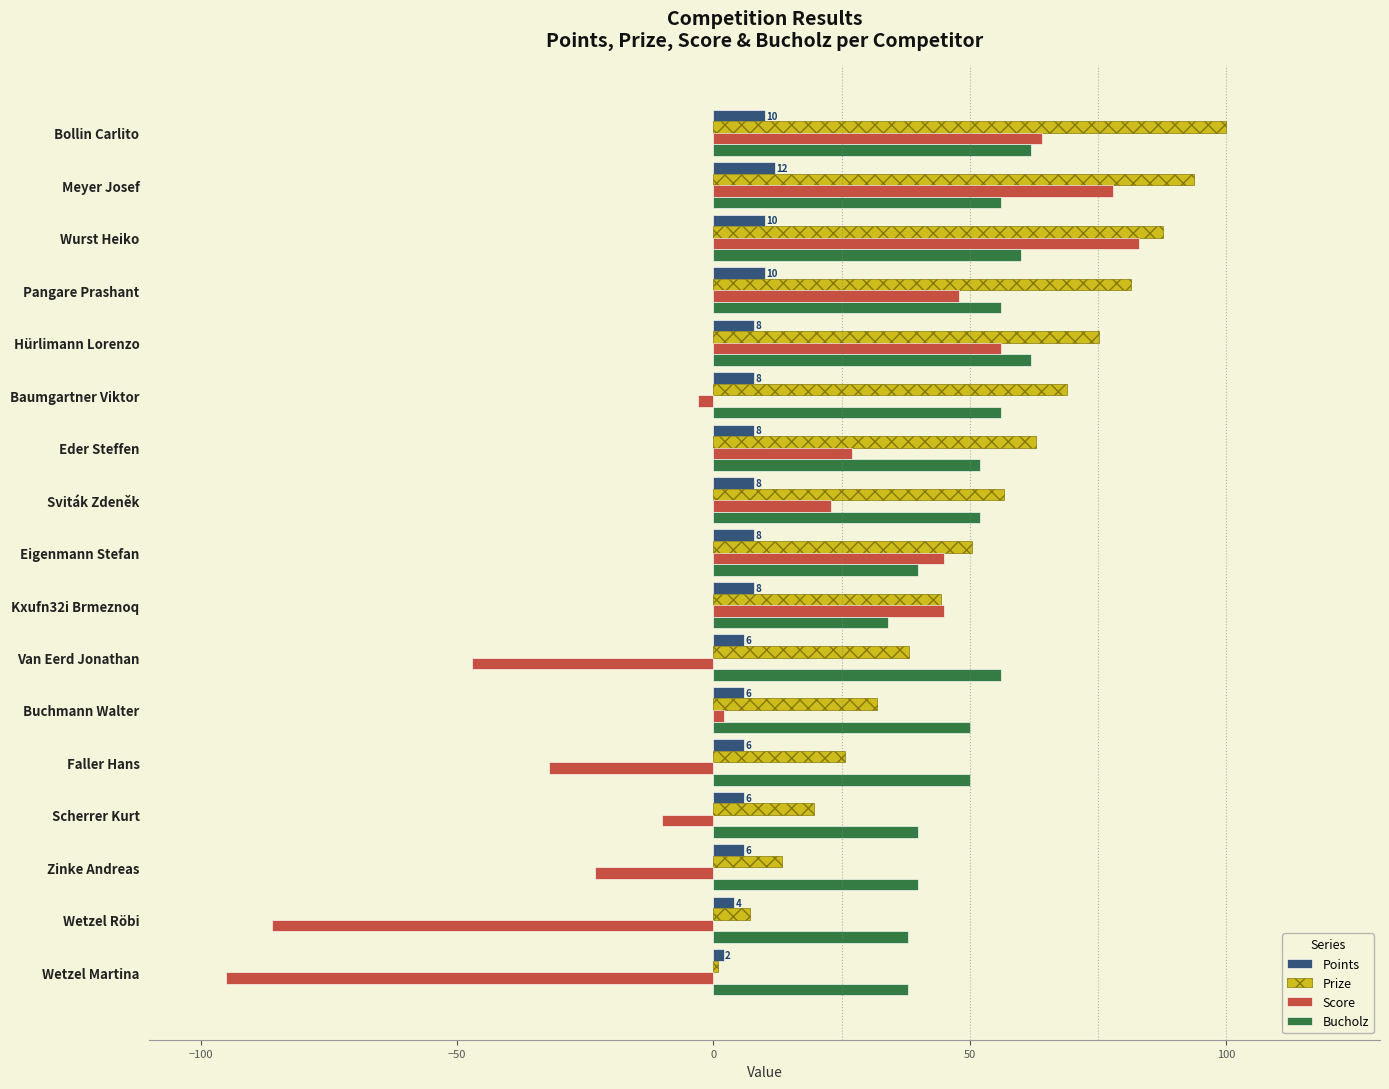

Which category has the lowest value in the Bucholz series?

Kxufn32i Brmeznoq